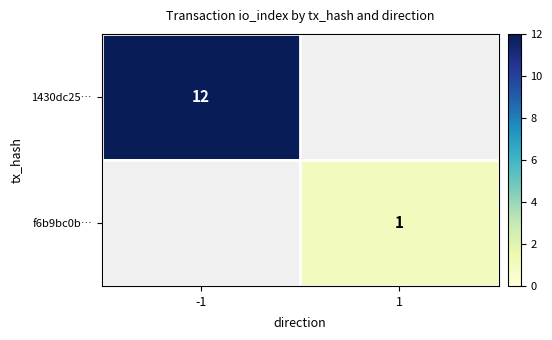

The value of 1430dc25… at -1 is 6.6. True or false?

False